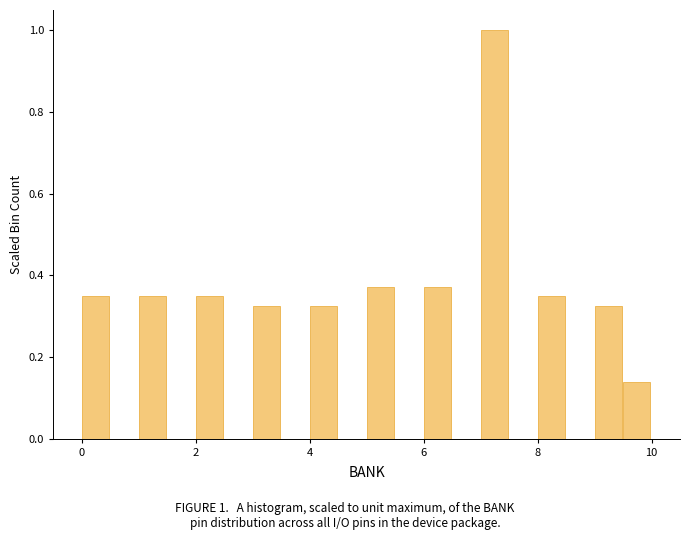

Read against the x-axis, roughly where is the centre of the tallest bar?

7.2